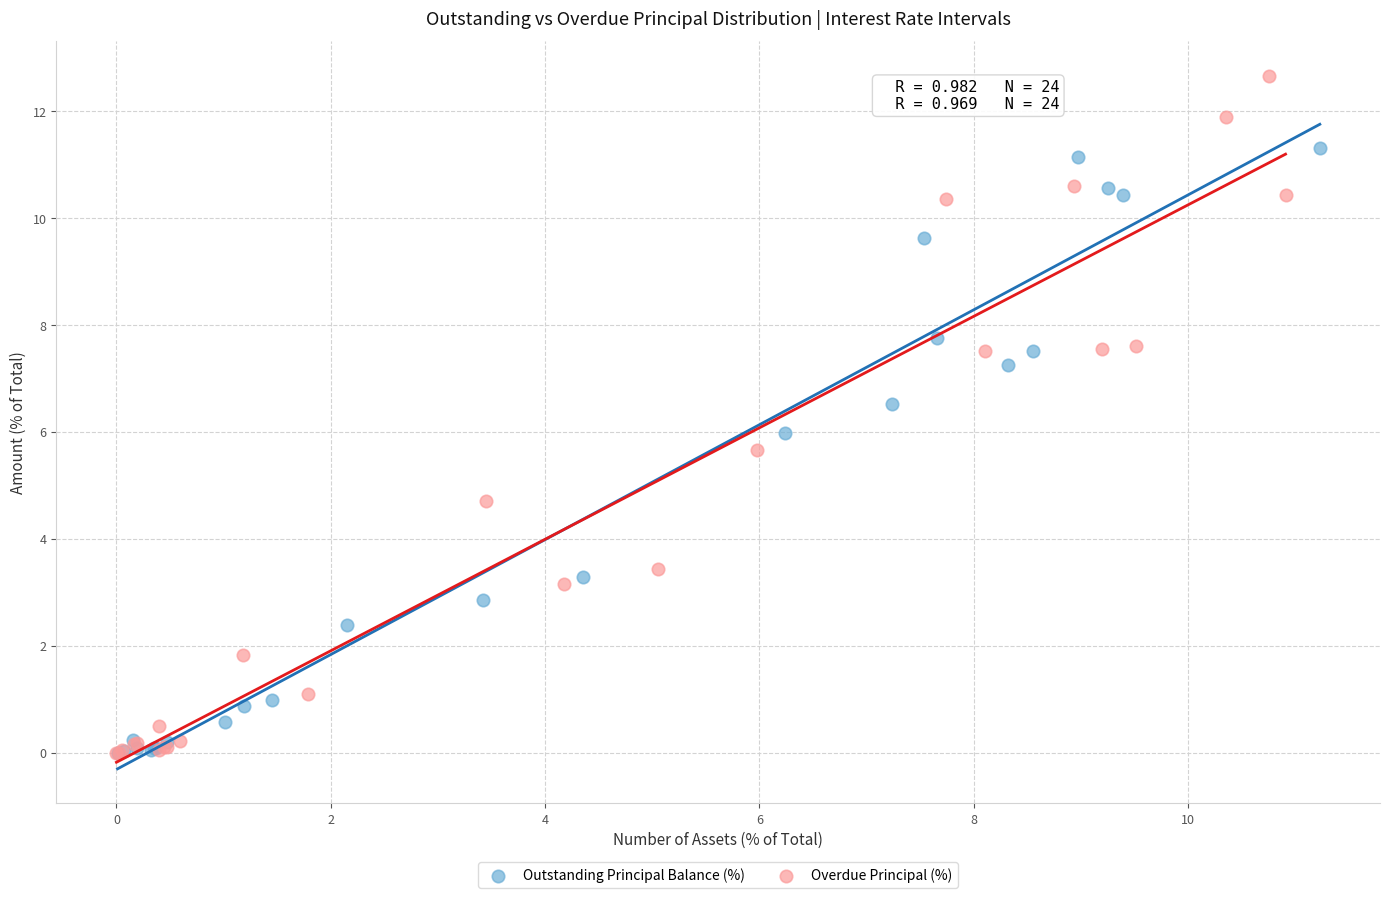

Which series reaches the maximum Y coordinate?

Overdue Principal (%)